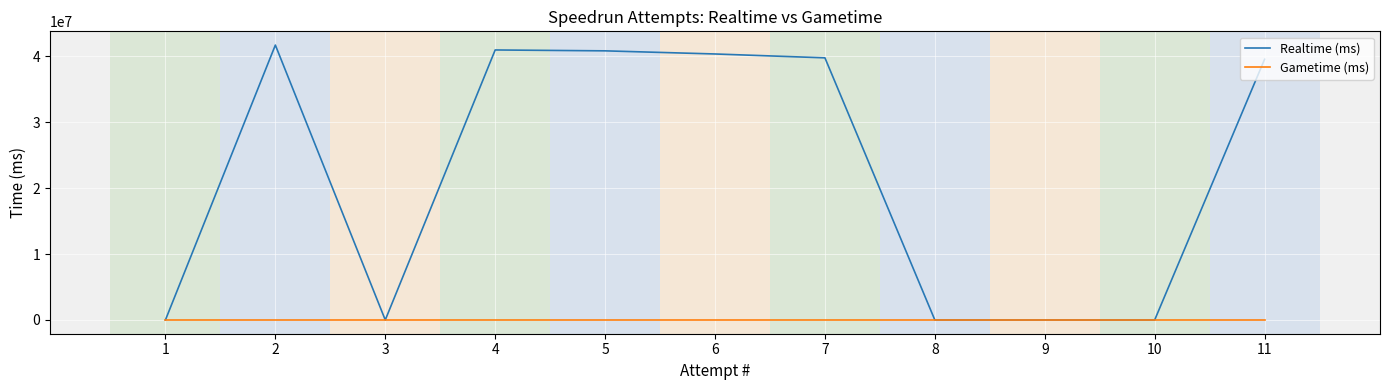

True or false: Gametime (ms) and Realtime (ms) cross at least once.

False